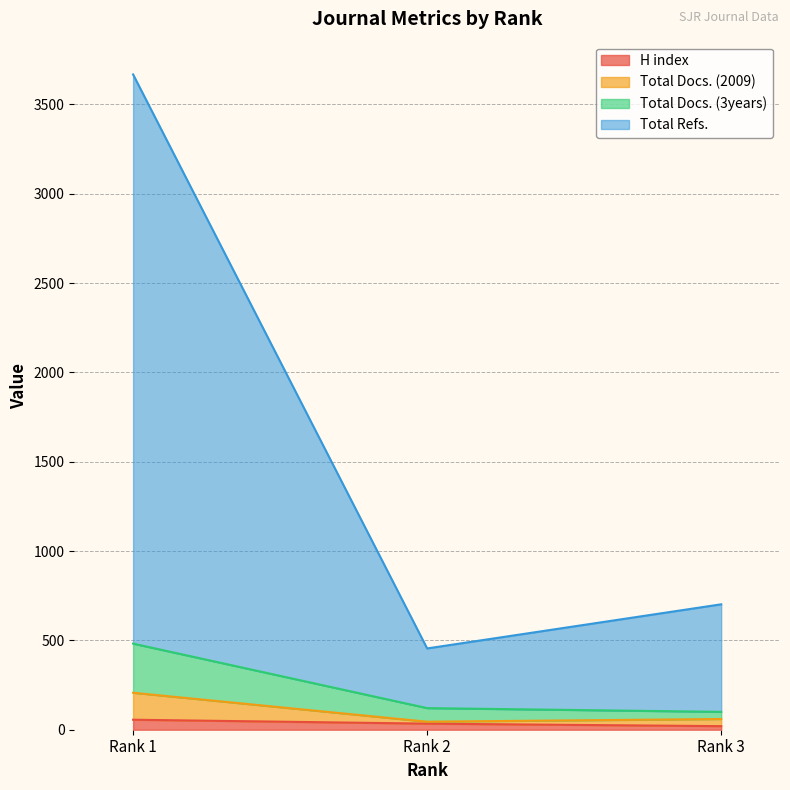

What is the spread (max minus min) of values at Rank 1?

3612